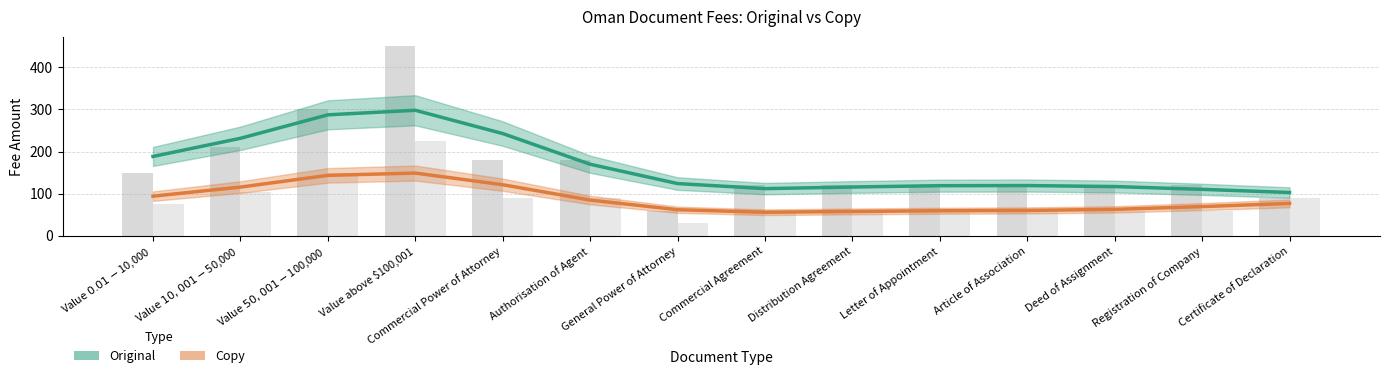

What position from the left is Distribution Agreement?

9